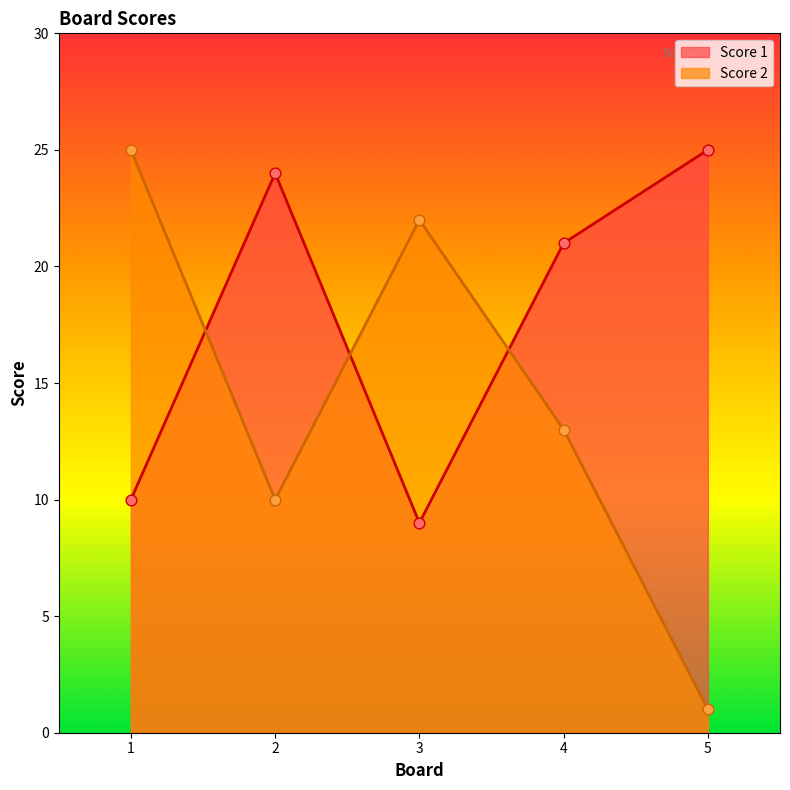

Is the value of Score 1 at 5 greater than the value of Score 2 at 4?

Yes